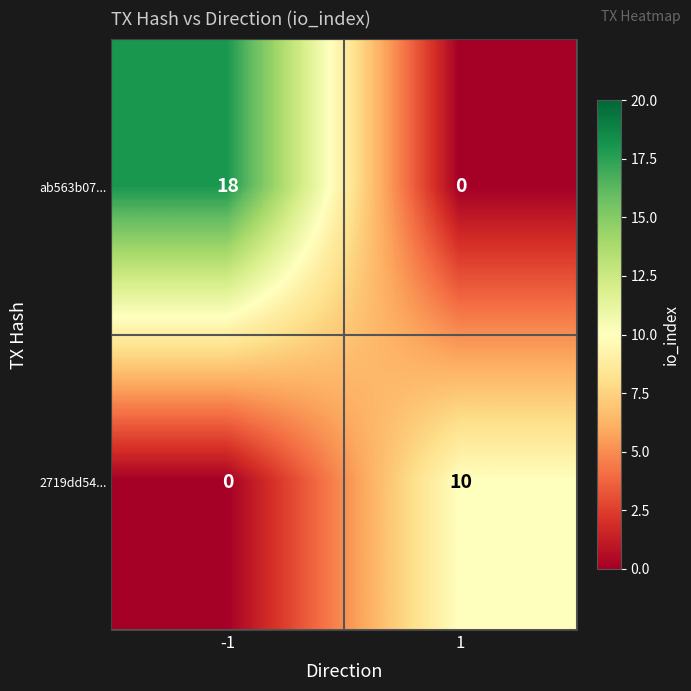

What is the average value of the ab563b07... series?

9